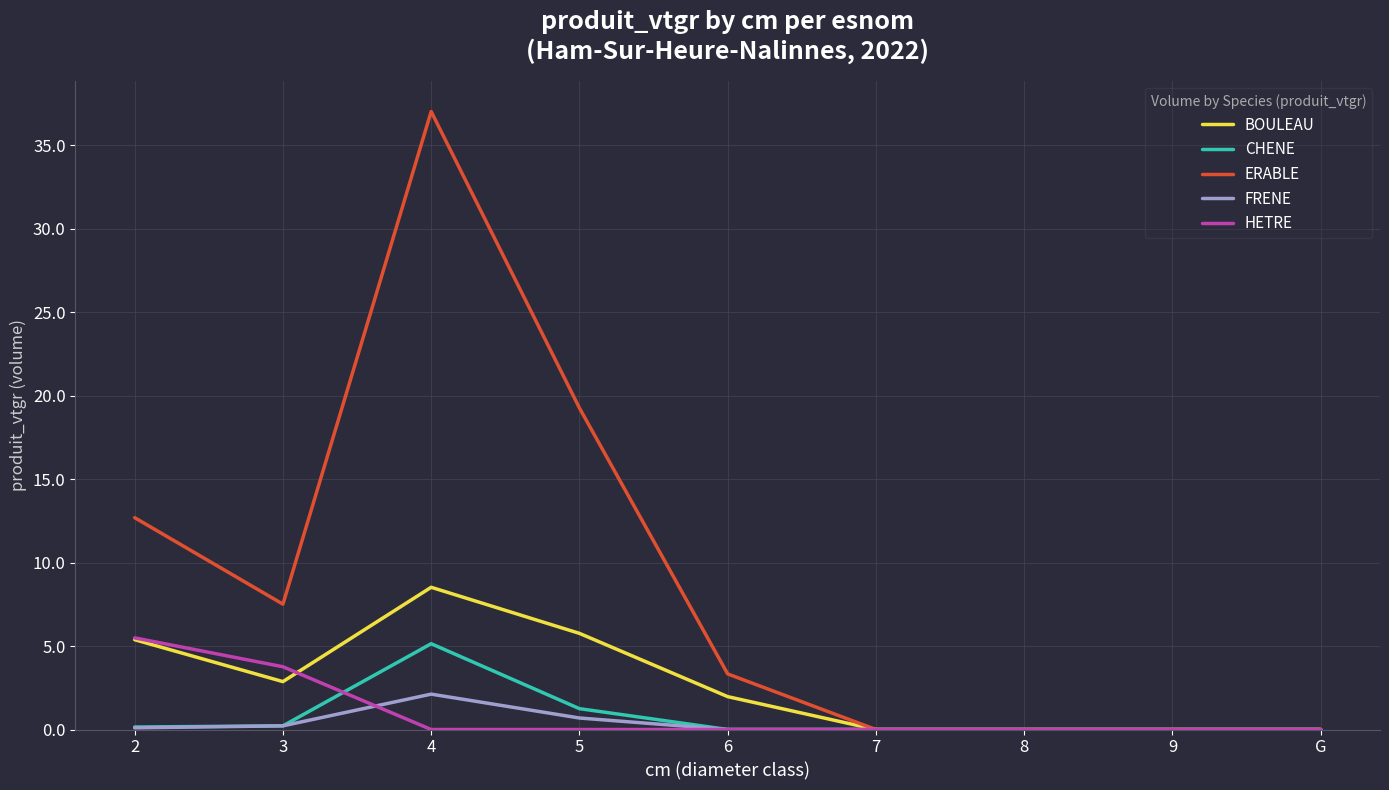

What position from the left is 9?

8